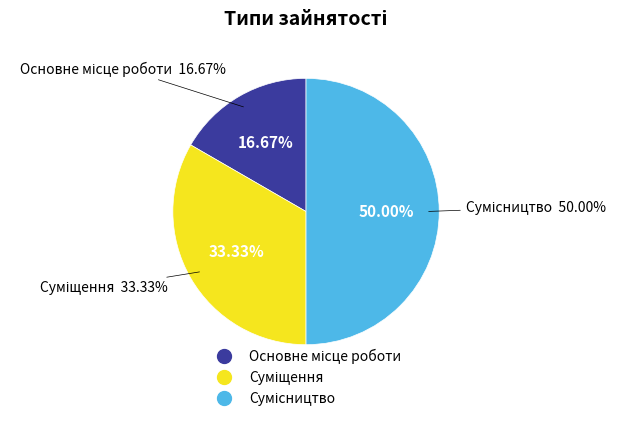

Combined, what portion of the pie is Сумісництво and Суміщення?

83.3%